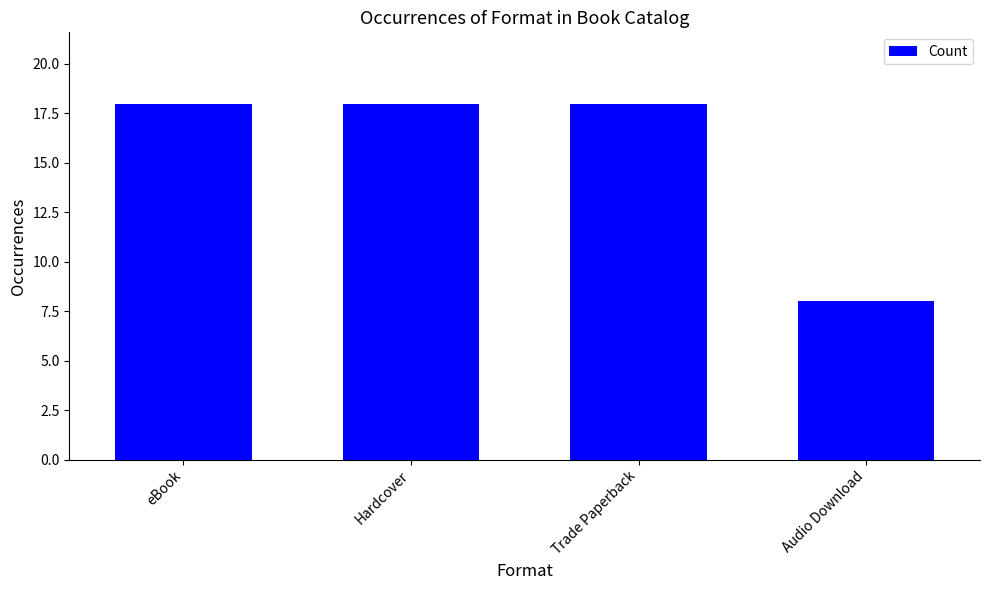

What is the label of the 2nd bar from the left?

Hardcover